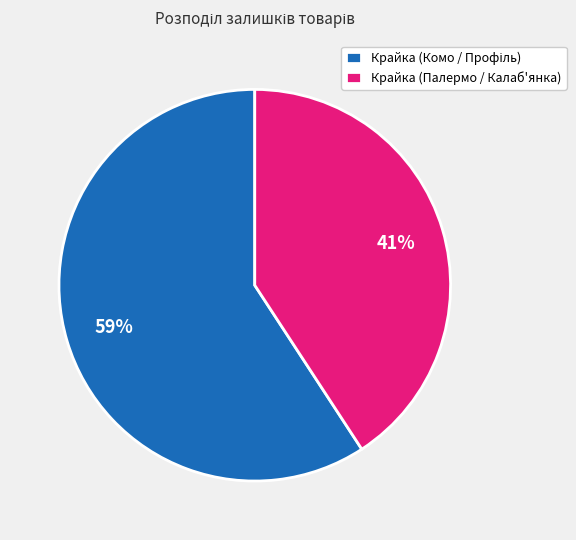

To the nearest percent, what is the difference between the largest and smallest slice percentages?

18%